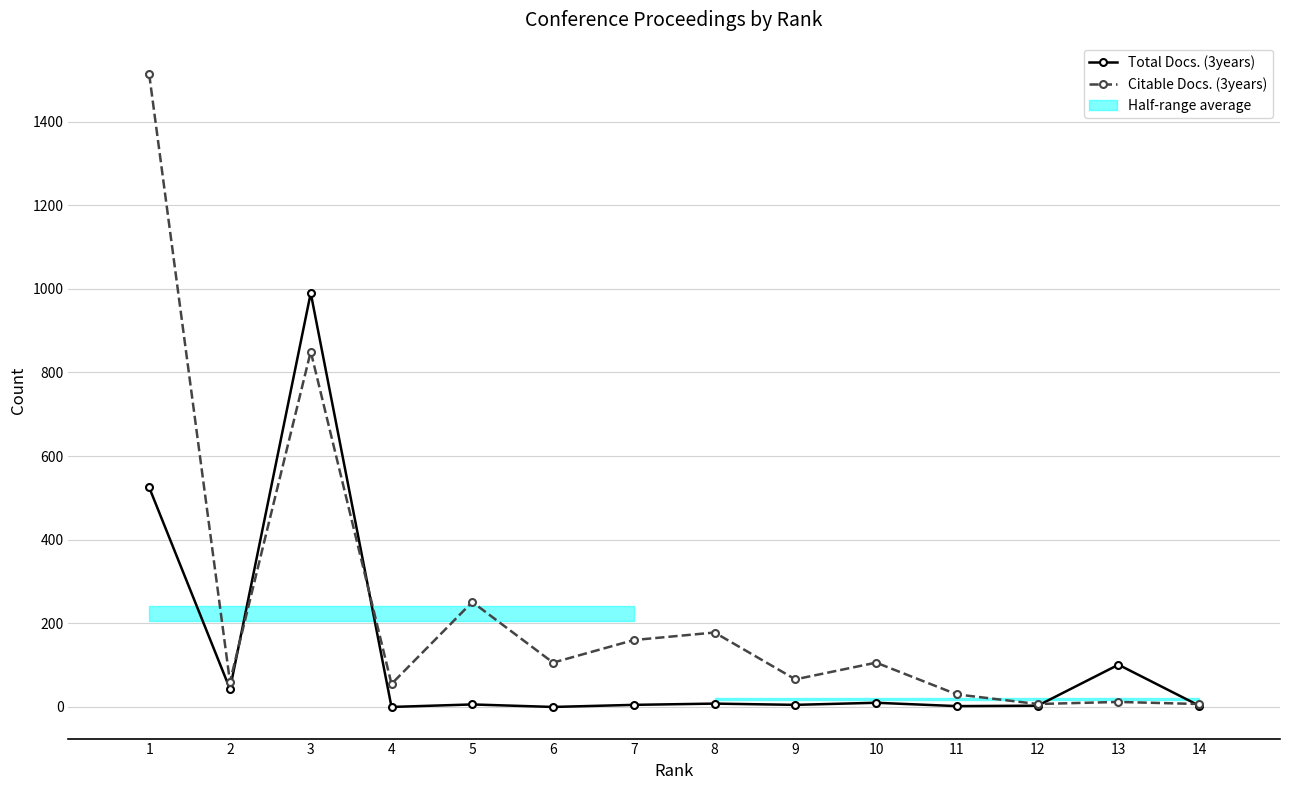

Which category has the lowest value in the Total Docs. (3years) series?

4